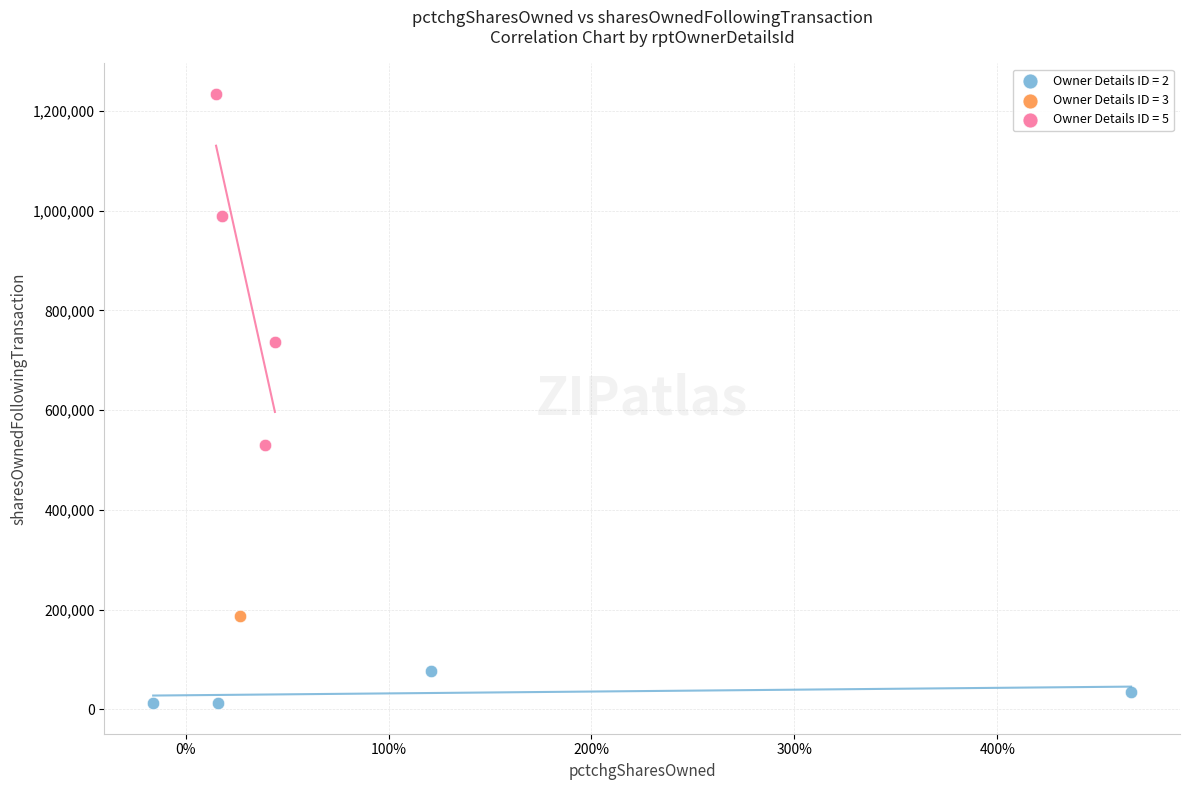

What are all the series names shown in the legend?

Owner Details ID = 2, Owner Details ID = 3, Owner Details ID = 5